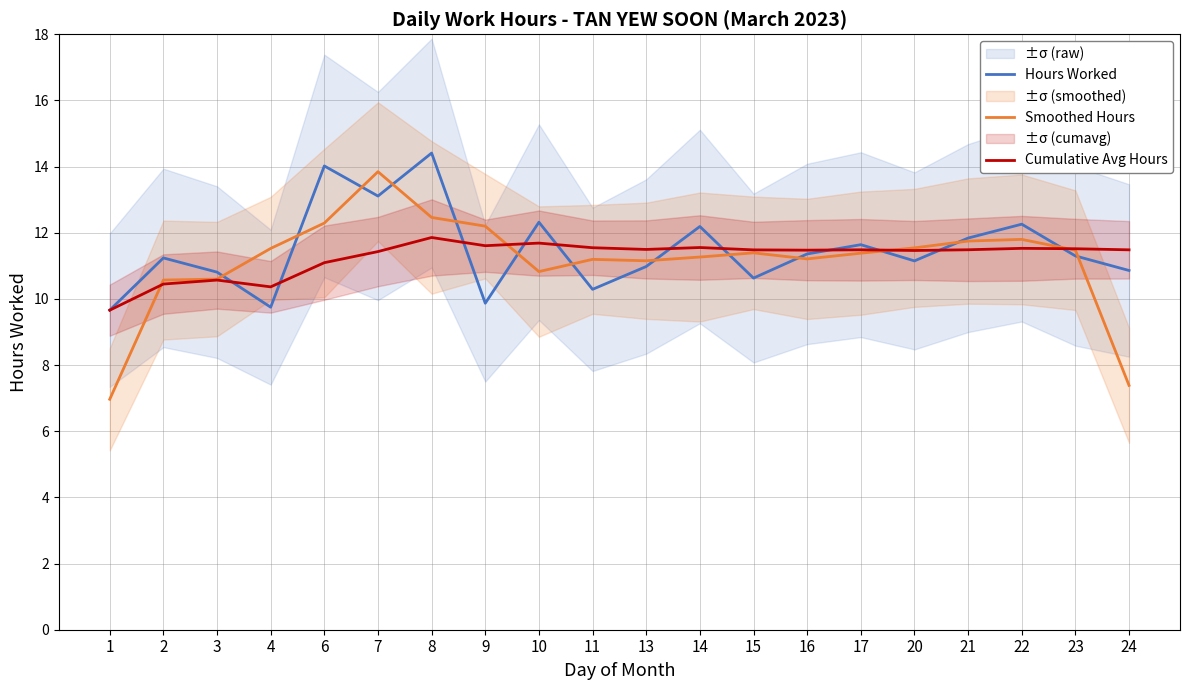

What is the average value of the Cumulative Avg Hours series?

11.3